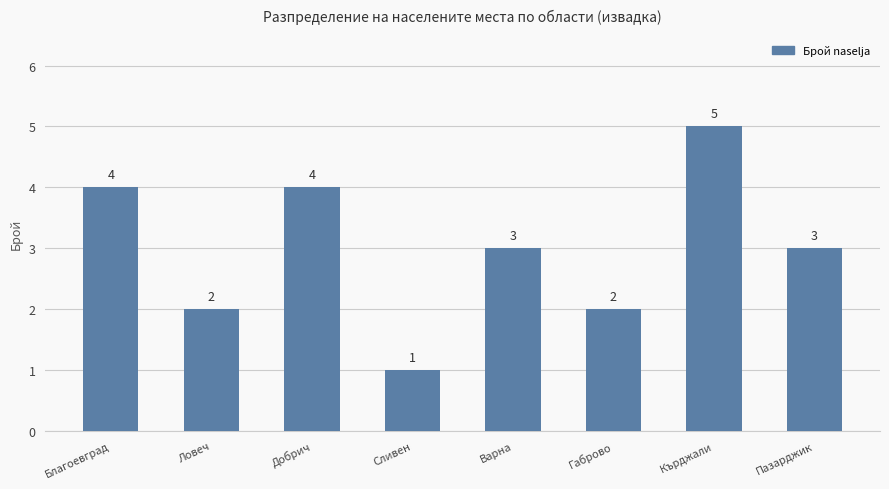

The chart shows a value of 0 at Сливен. True or false?

False